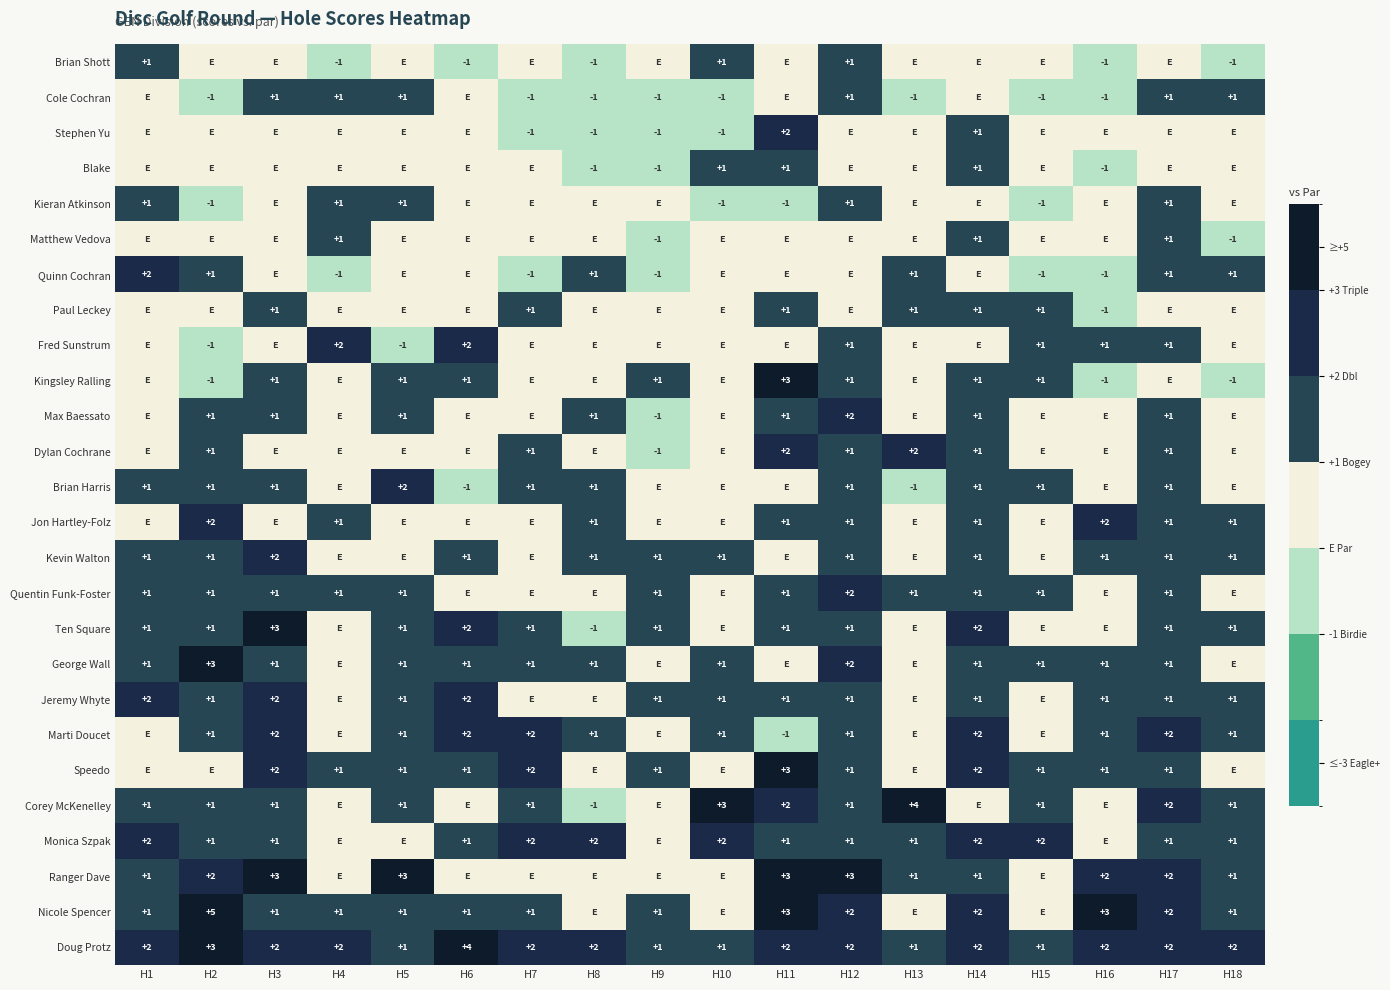

Is it true that Ranger Dave equals 1 at H18?

True